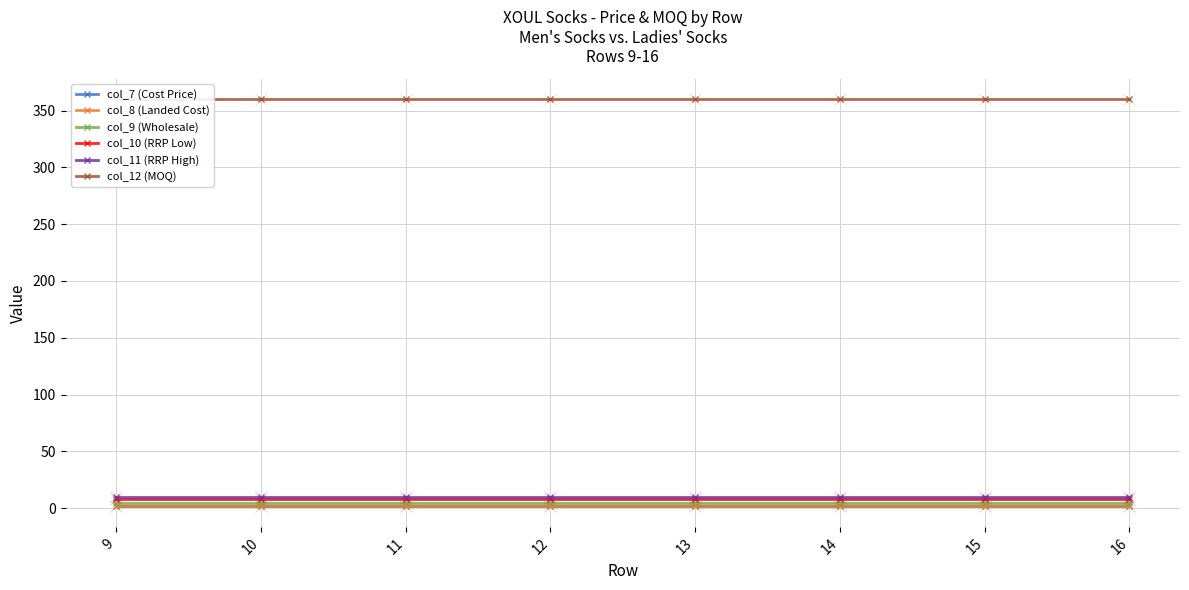

How many distinct data groups are displayed?

6